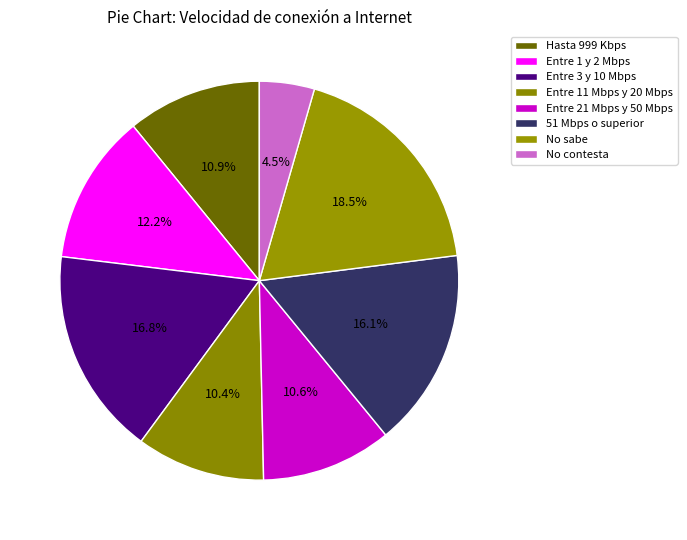

Which category has the biggest portion of the pie?

No sabe